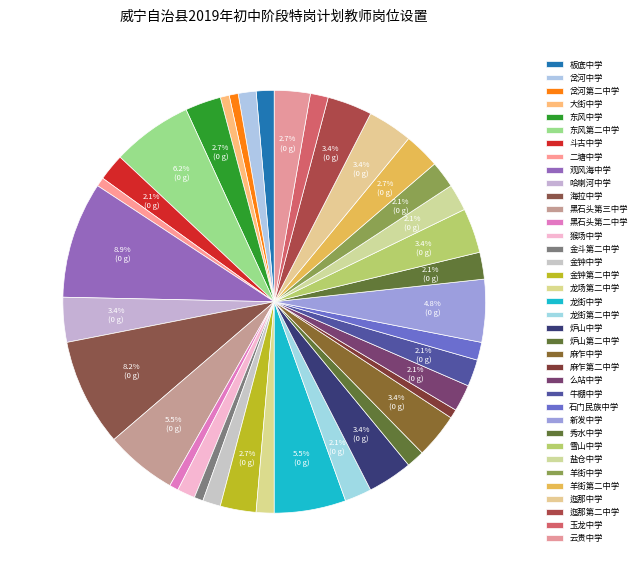

To the nearest percent, what is the average slice percentage?

3%